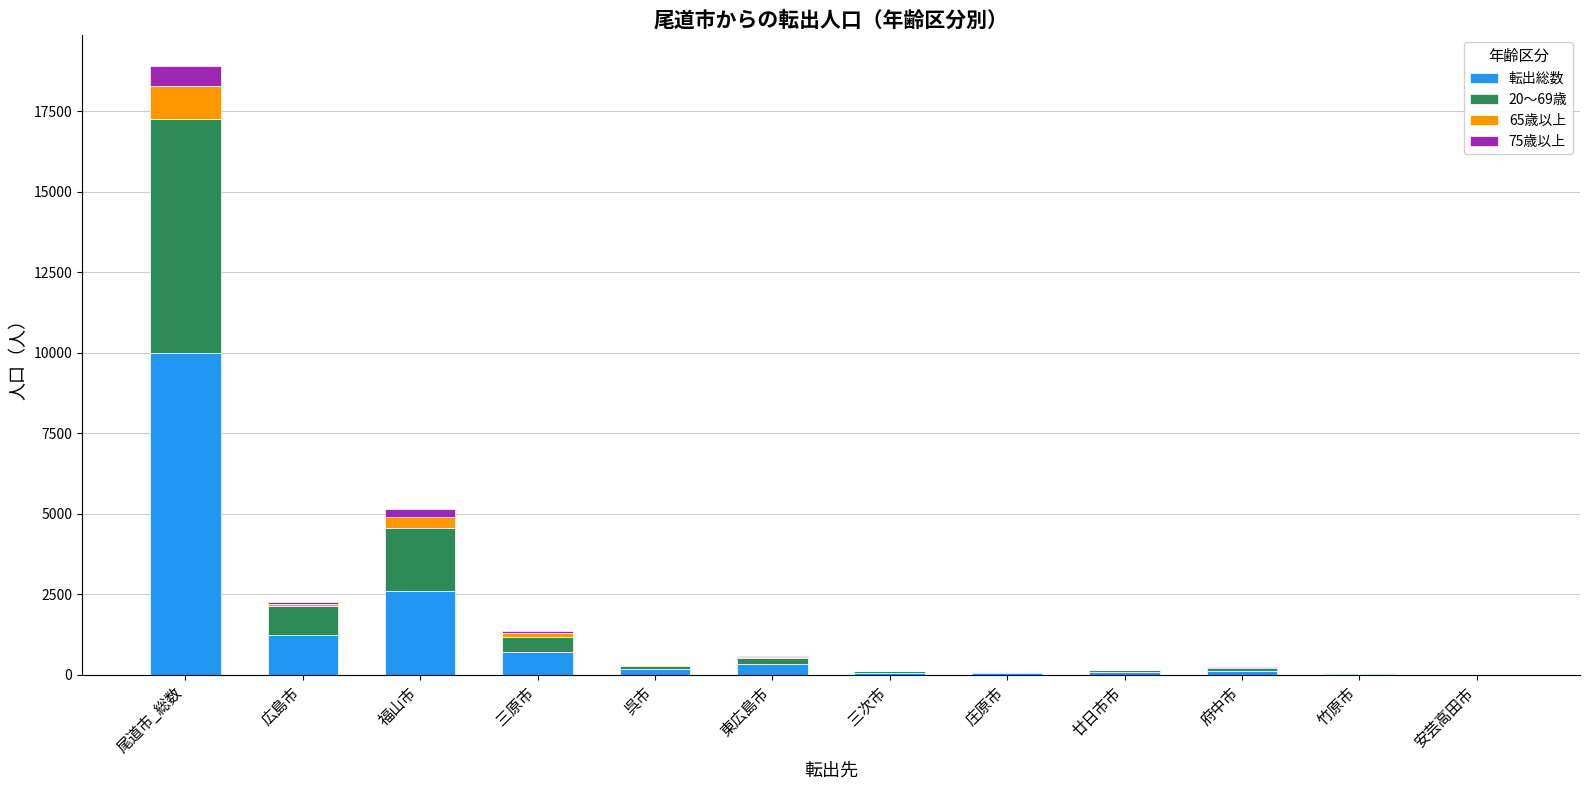

At which category is the sum across all series the highest?

尾道市_総数